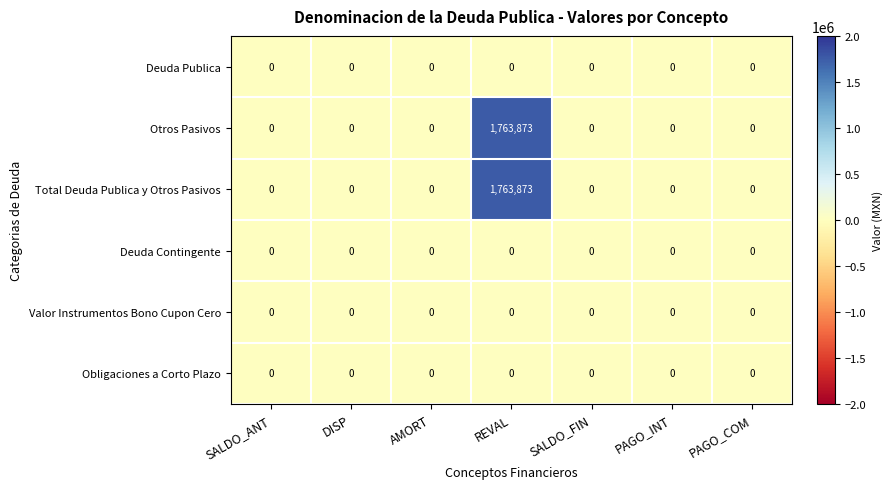

What is the average value of the Total Deuda Publica y Otros Pasivos series?

251982